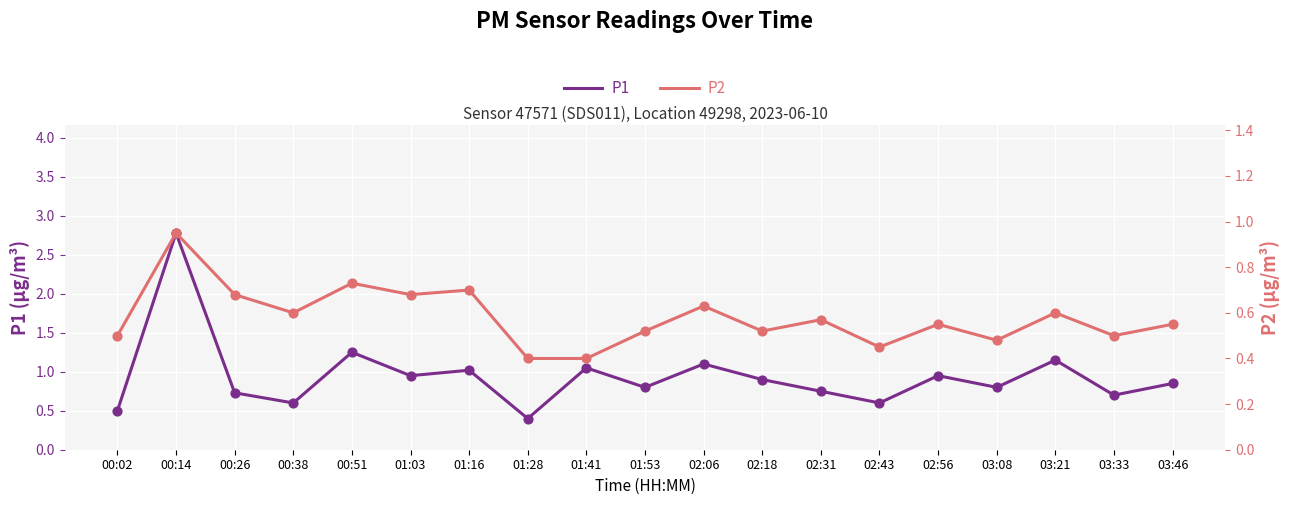

At how many categories does at least one series exceed 1?

6